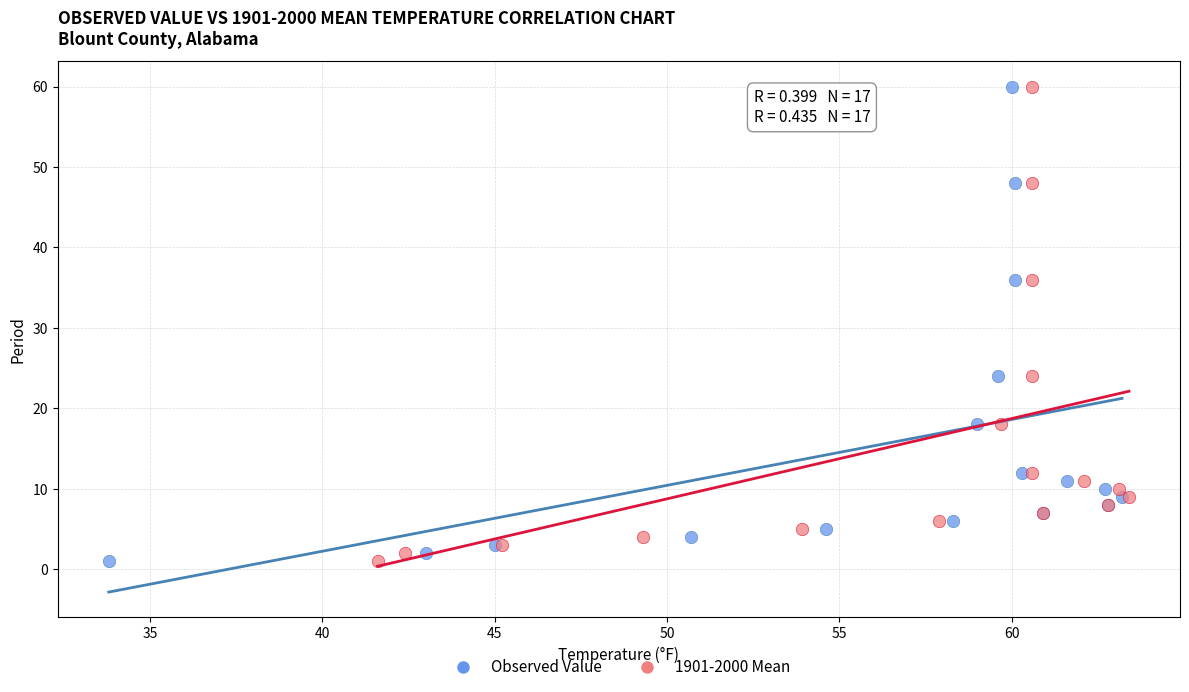

What are all the series names shown in the legend?

Observed Value, 1901-2000 Mean